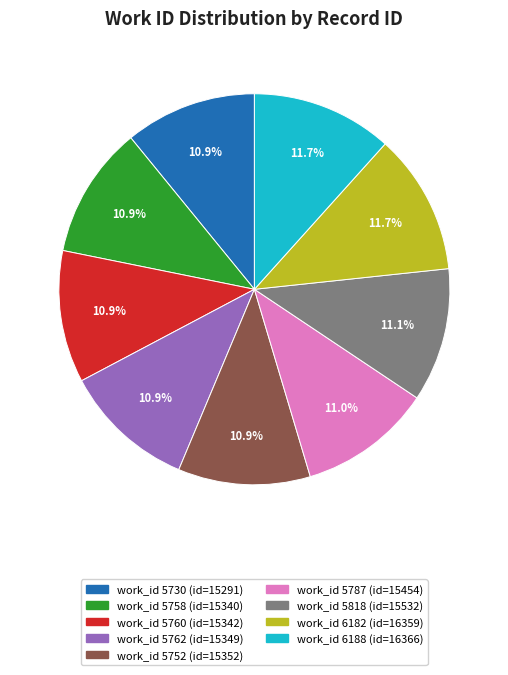

Does any single category account for the majority?

No